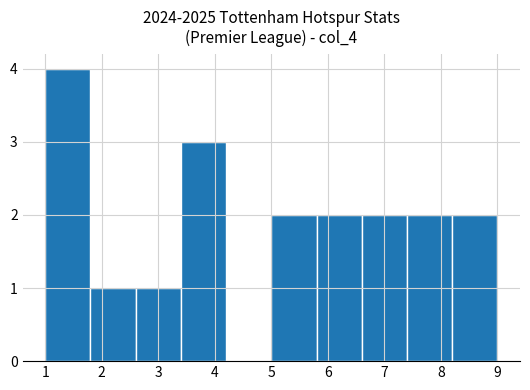

Reading left to right, list every bar in this chart as the range it spans on the x-axis followed by its height. The values are not printed on the chart, so give them approximately, as read against the axis.

1.0 to 1.8: 4
1.8 to 2.6: 1
2.6 to 3.4: 1
3.4 to 4.2: 3
4.2 to 5.0: 0
5.0 to 5.8: 2
5.8 to 6.6: 2
6.6 to 7.4: 2
7.4 to 8.2: 2
8.2 to 9.0: 2